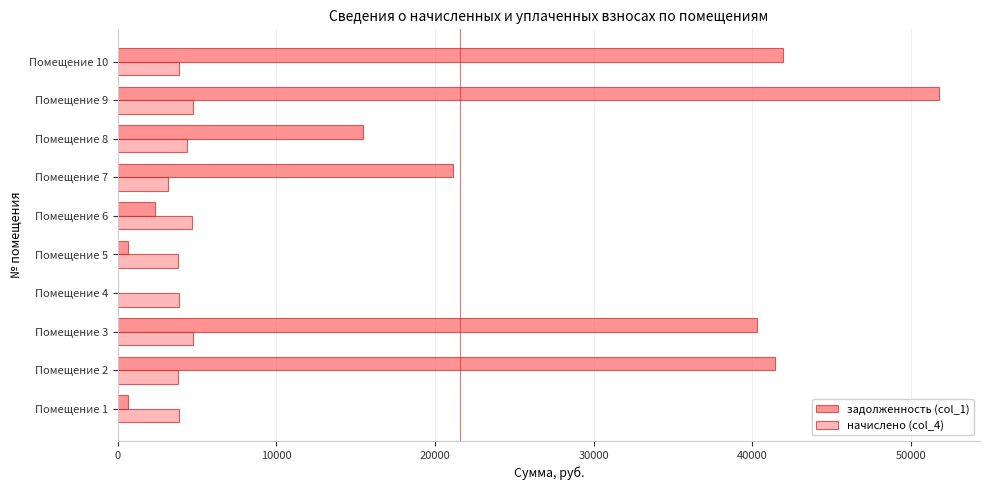

Is the value of задолженность (col_1) at Помещение 3 greater than the value of начислено (col_4) at Помещение 1?

Yes